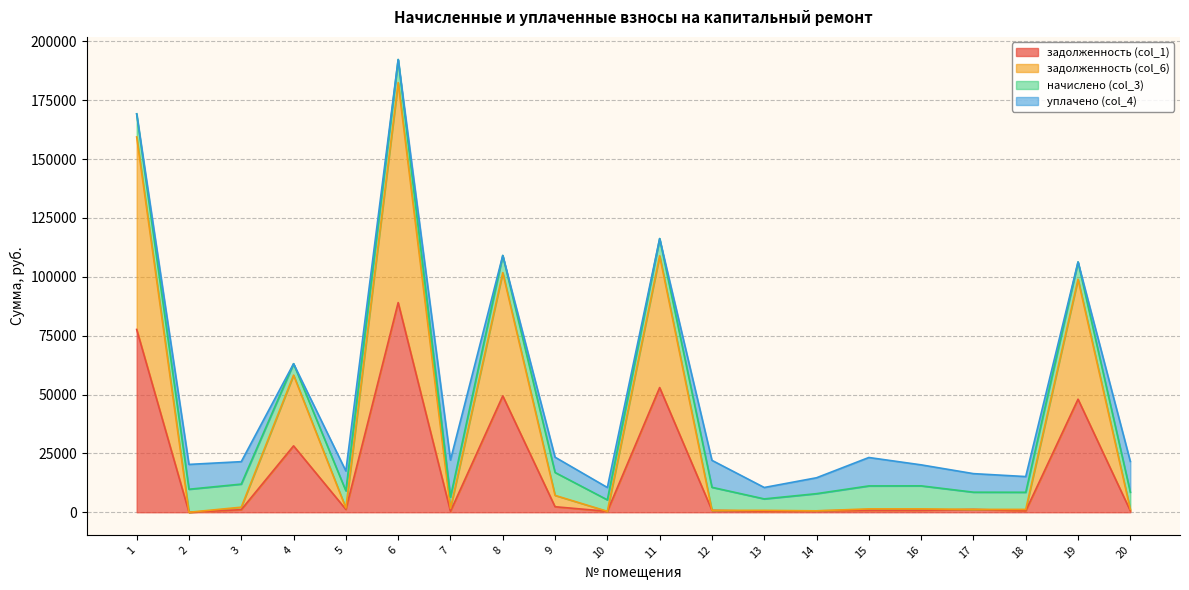

Is it true that задолженность (col_6) equals 607.6 at 14?

True